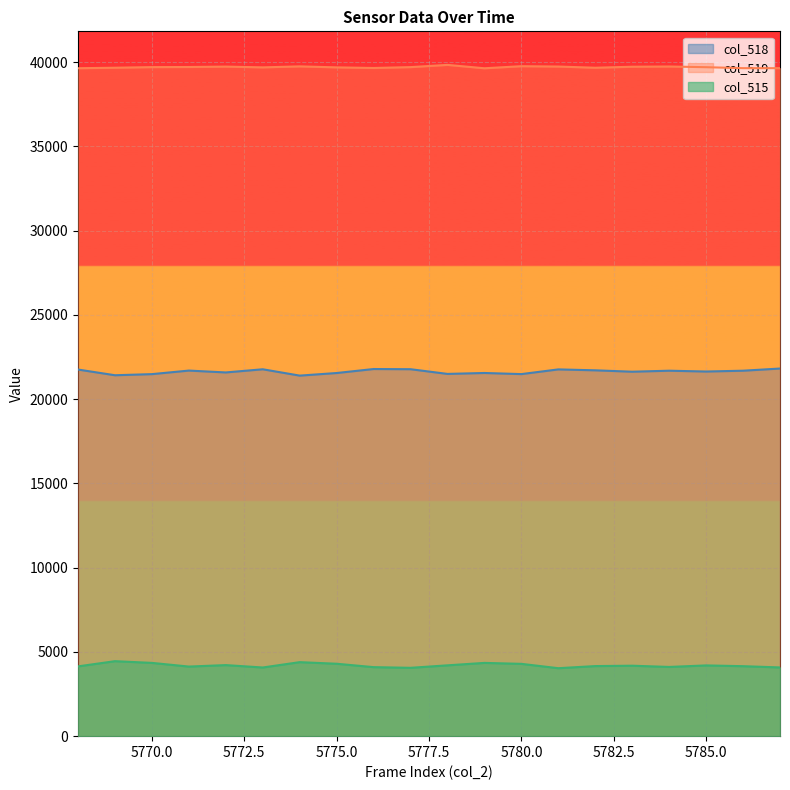

What is the maximum value for col_518?

21816